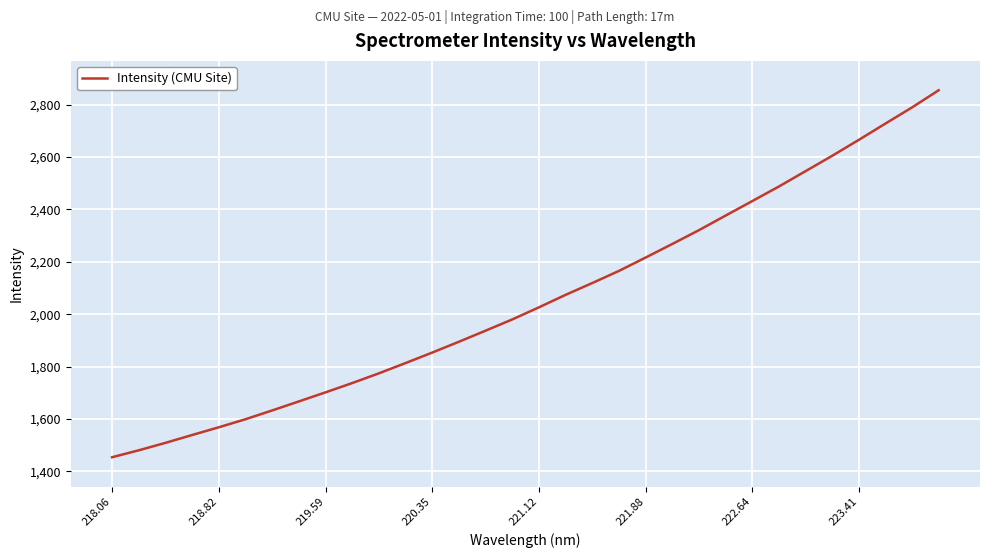

What is the greatest value displayed?

2855.3